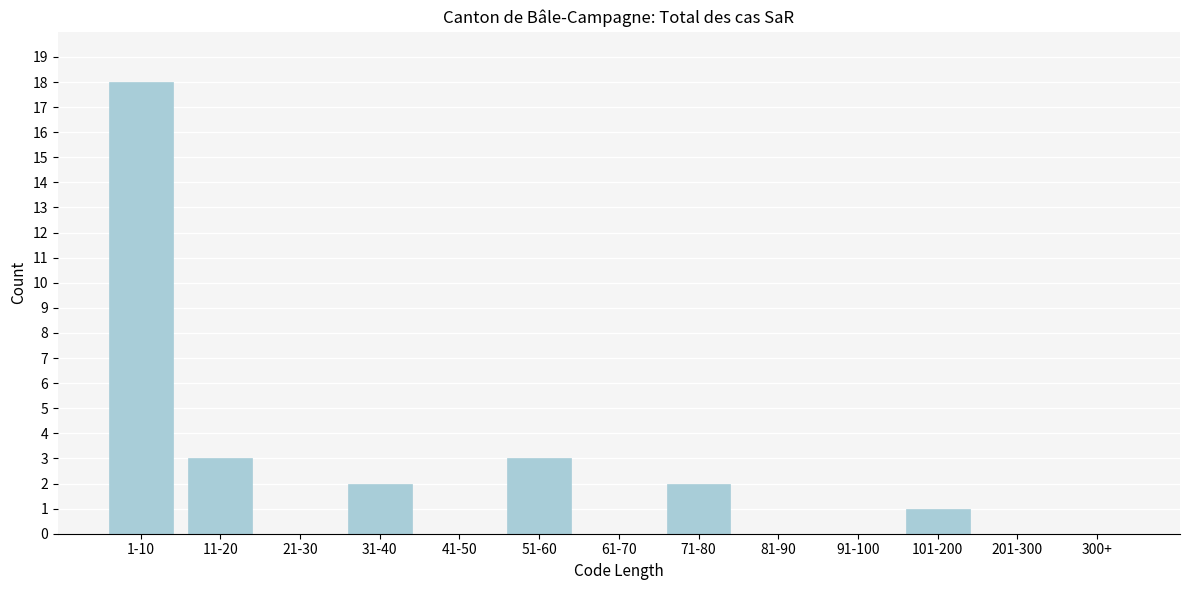

Reading left to right, transcribe all the data shown in this chart.

1-10=18	11-20=3	21-30=0	31-40=2	41-50=0	51-60=3	61-70=0	71-80=2	81-90=0	91-100=0	101-200=1	201-300=0	300+=0